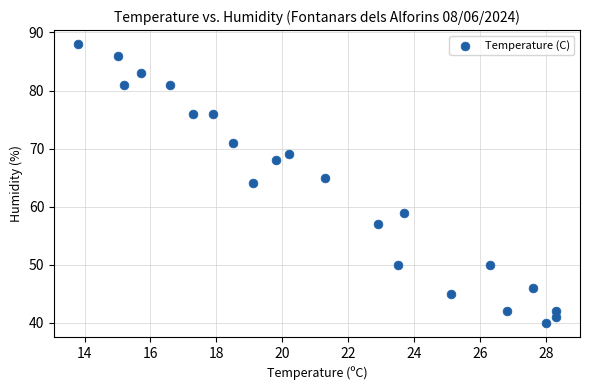

What is the range of Y values (max minus min)?

48